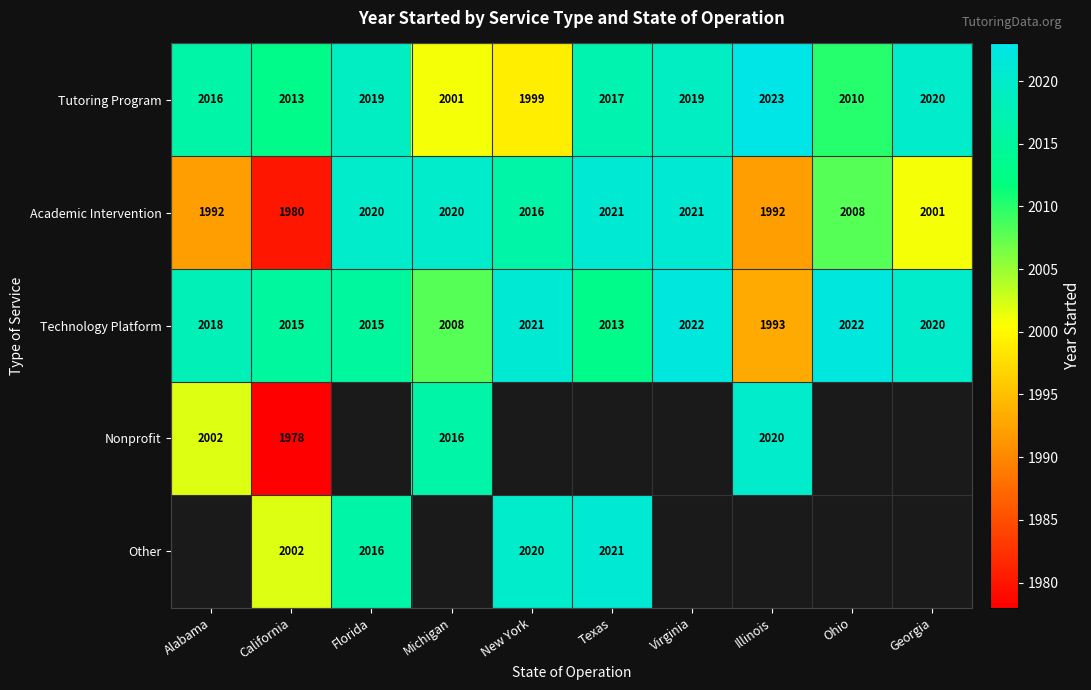

What is the sum of the Technology Platform values at Ohio and Michigan?

4030